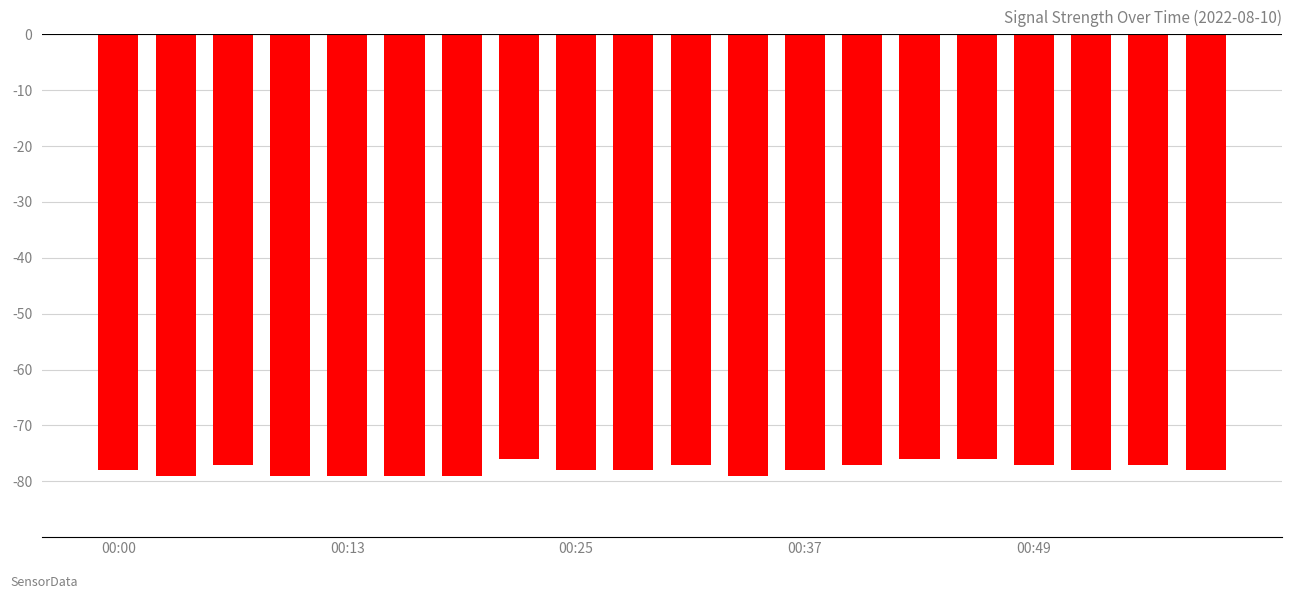

What is the greatest value displayed?

-76